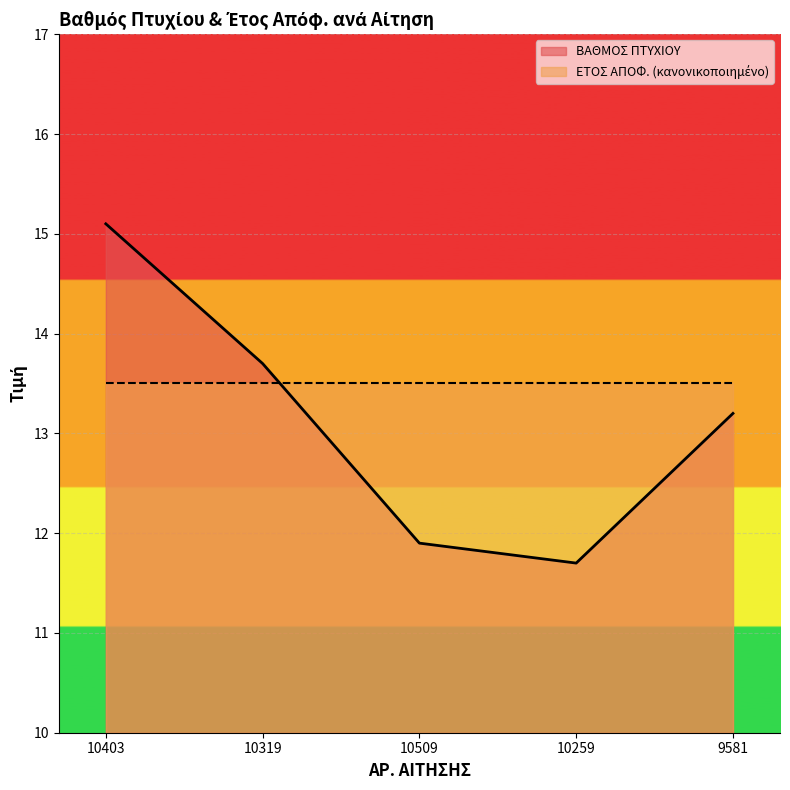

Rank the categories by value from lowest to highest.

10259, 10509, 9581, 10319, 10403